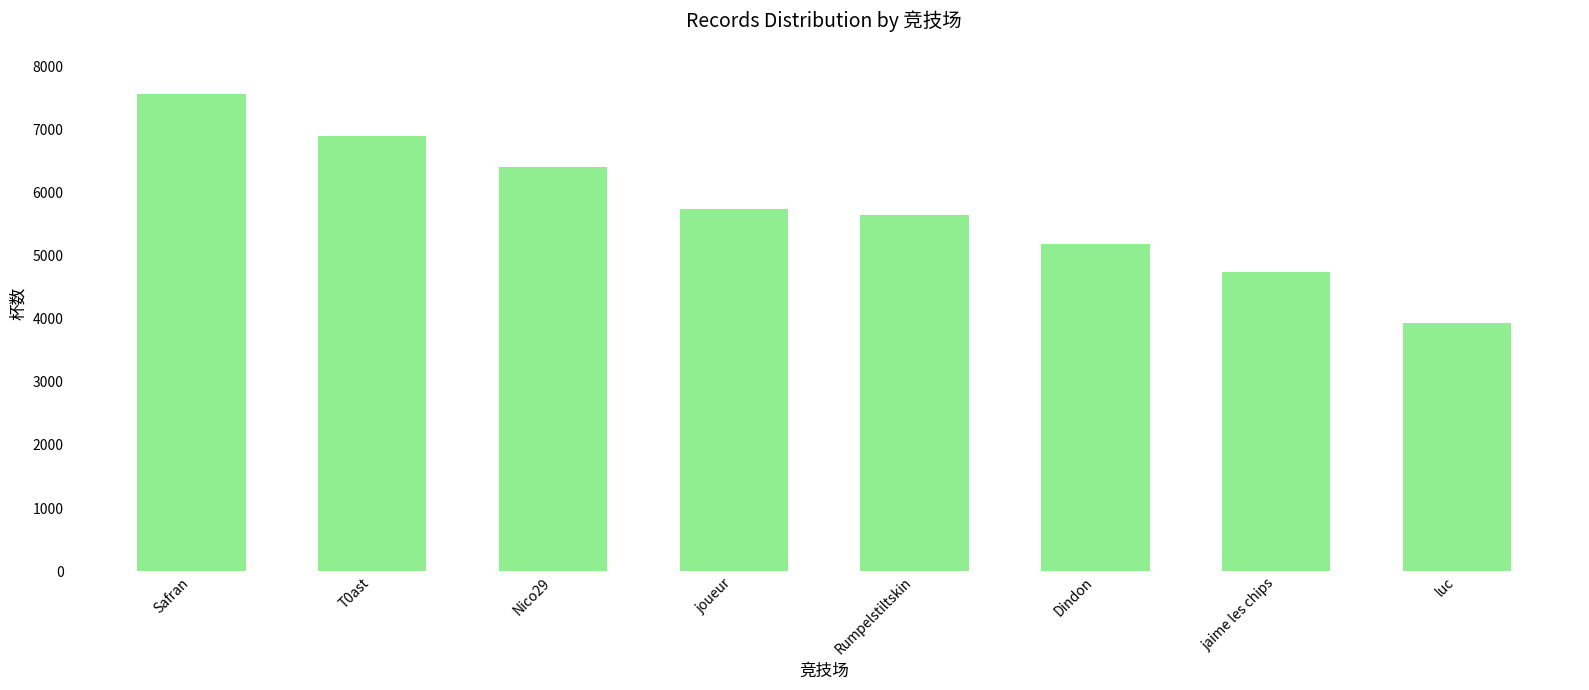

What is the label of the 2nd bar from the right?

jaime les chips